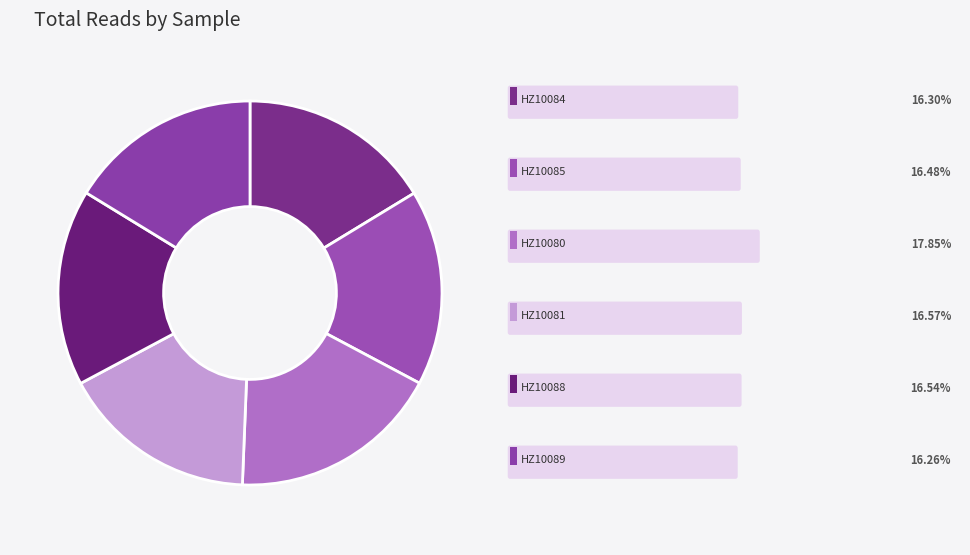

How many segments does this pie chart have?

6